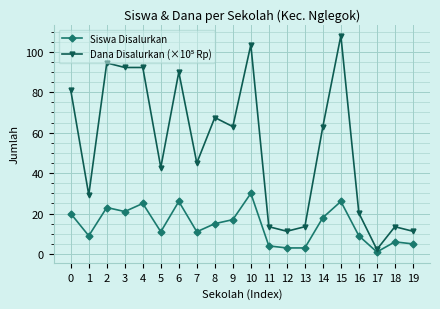

How many lines are shown in the chart?

2